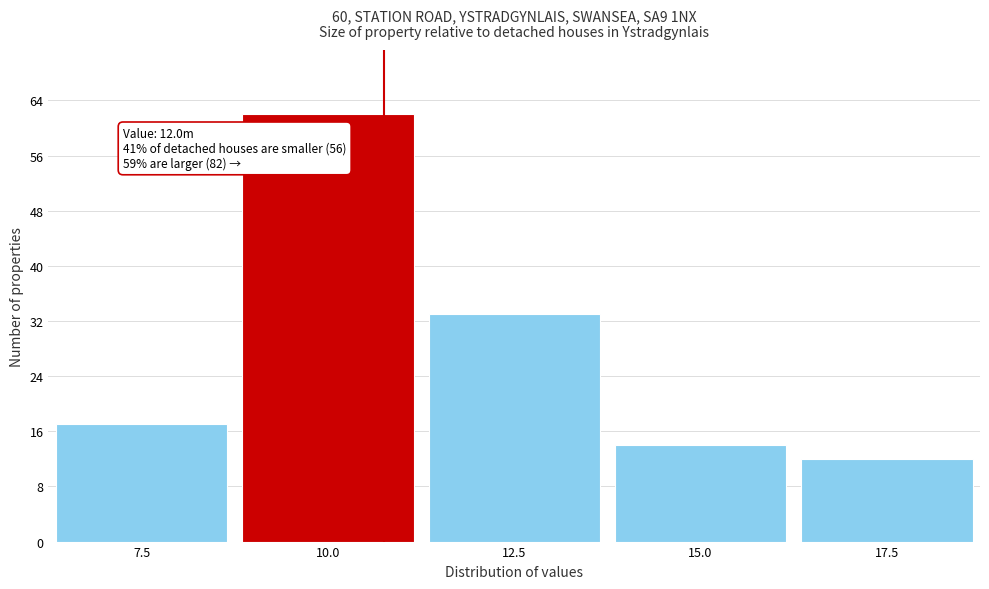

Reading left to right, list all the values displayed in this chart.

17	62	33	14	12